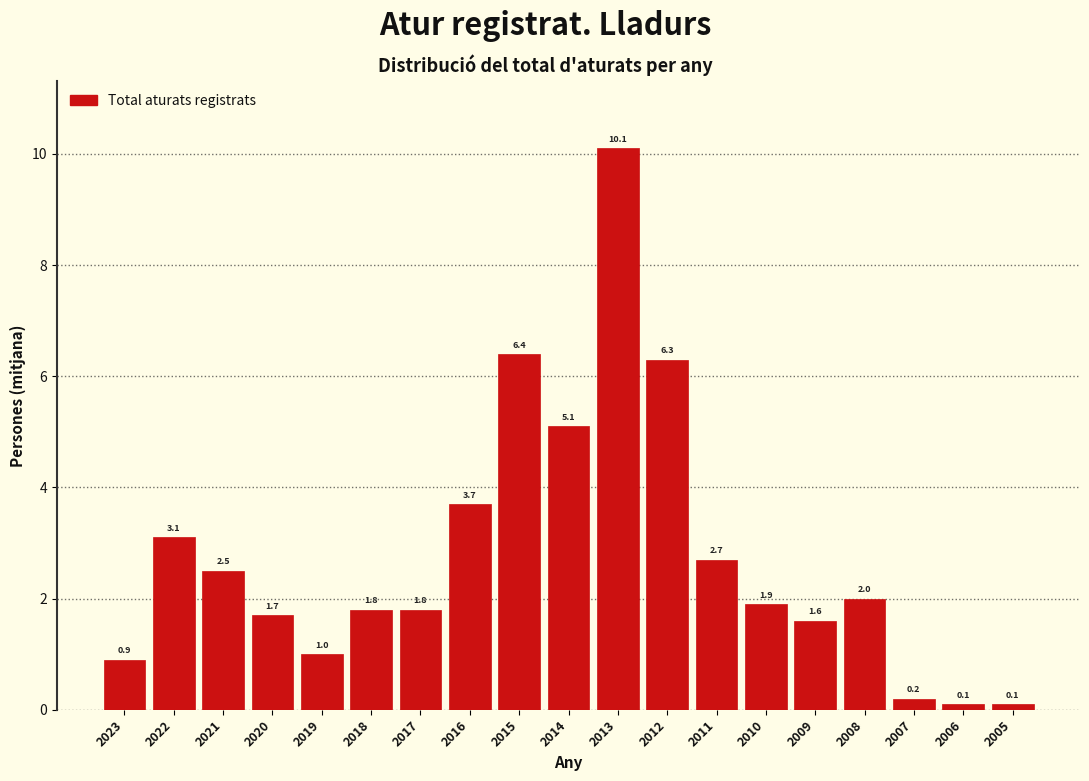

Reading right to left, transcribe all the data shown in this chart.

0.1	0.1	0.2	2.0	1.6	1.9	2.7	6.3	10.1	5.1	6.4	3.7	1.8	1.8	1.0	1.7	2.5	3.1	0.9